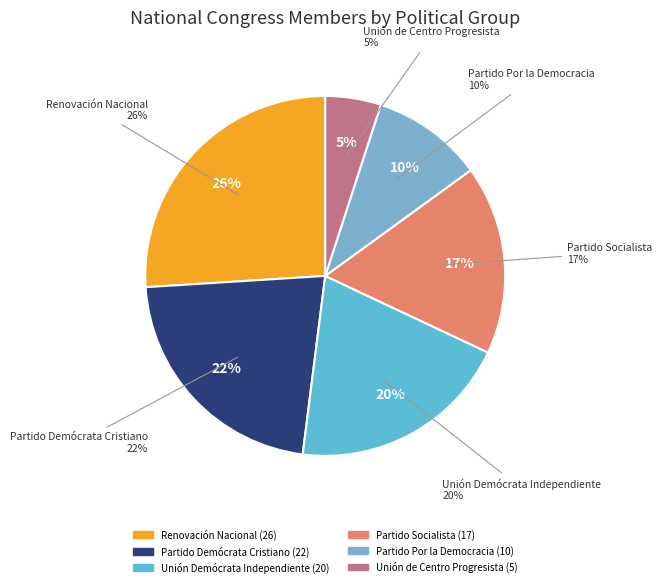

Does Partido Demócrata Cristiano represent more than half of the total?

No